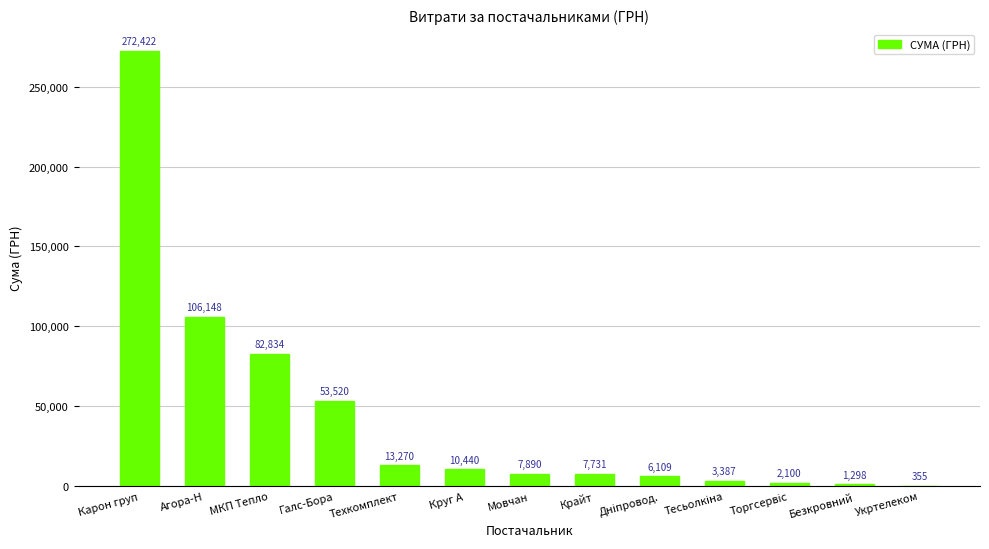

At which category does the chart reach its peak across all series?

Карон груп